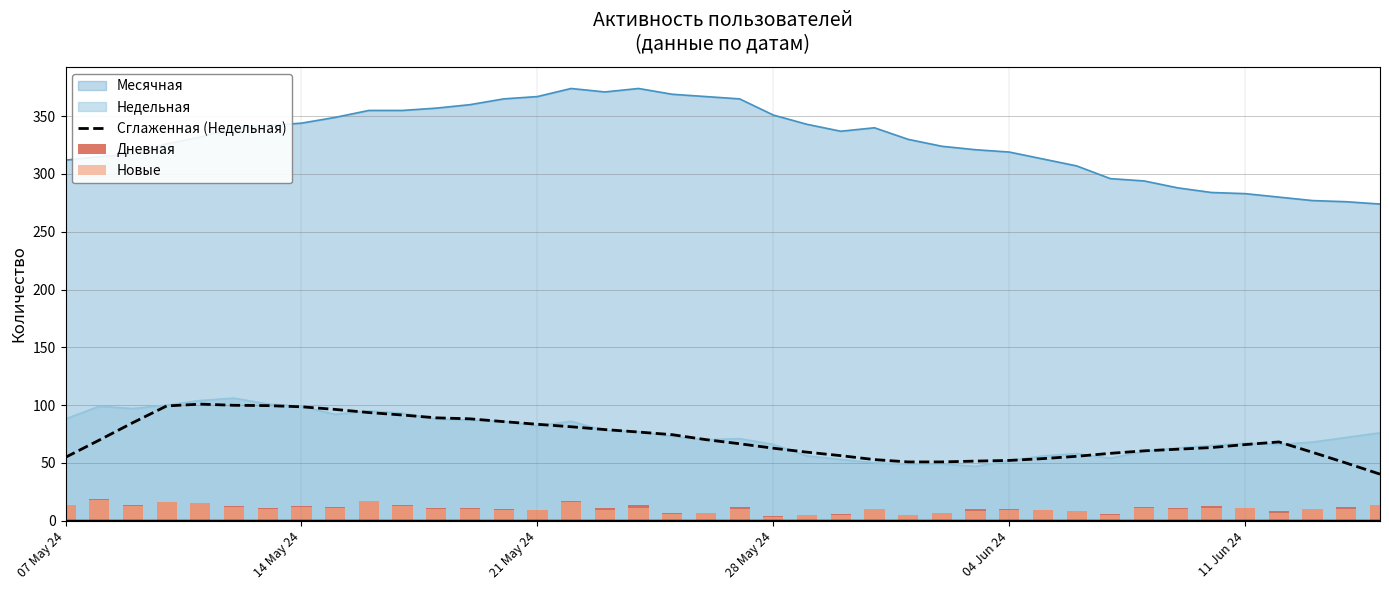

How many bars are there in total?

40